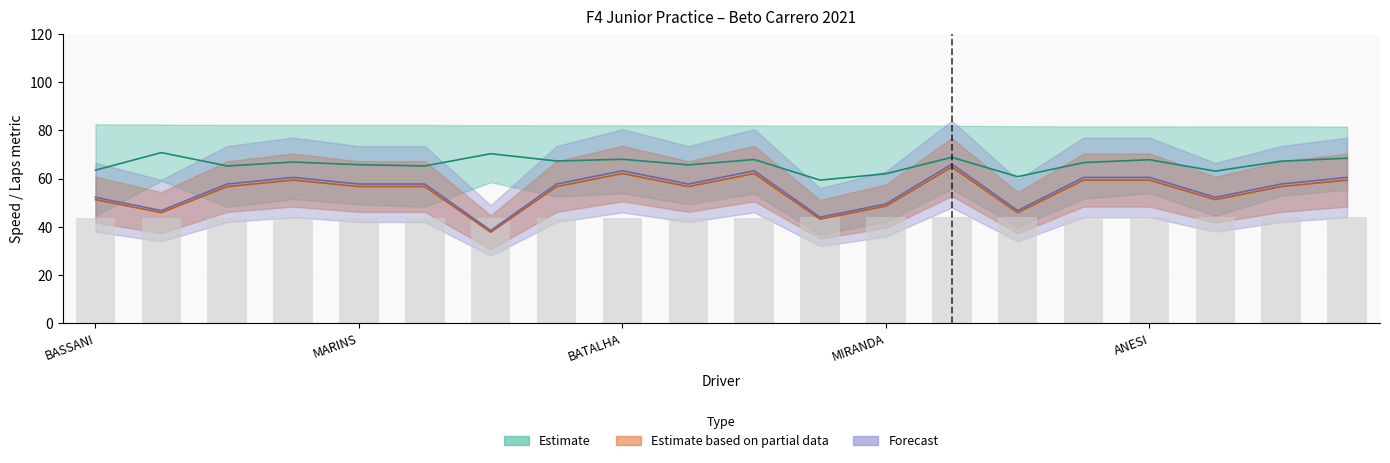

Which category has the lowest value across all series?

MATHEUS C. SCHILLO